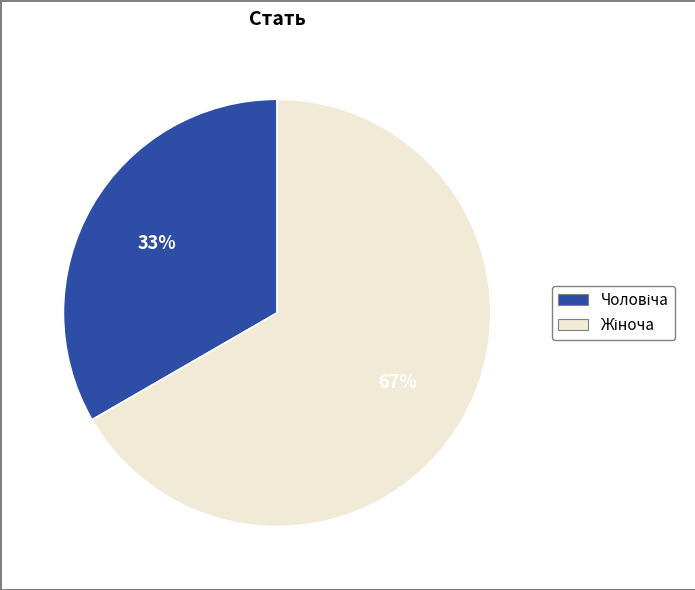

Is there a majority slice in this chart?

Yes